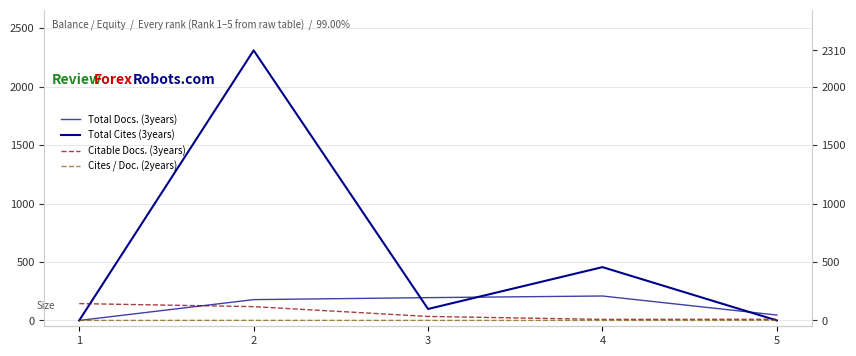

What is the value of the Total Cites (3years) point at the 3rd from the left?

98.0